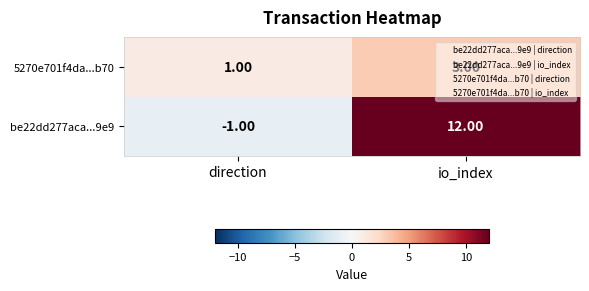

What is the sum of all be22dd277aca...9e9 values?

11